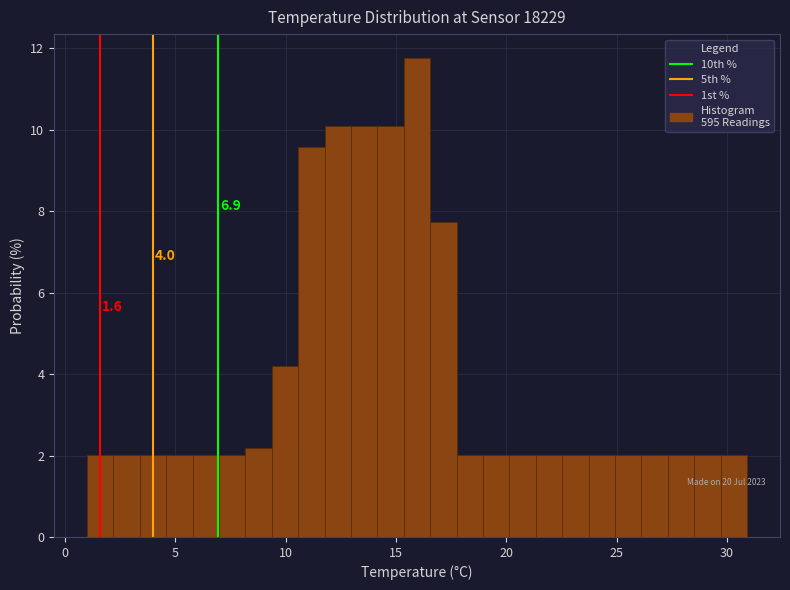

Read against the x-axis, roughly where is the centre of the tallest bar?

16.0